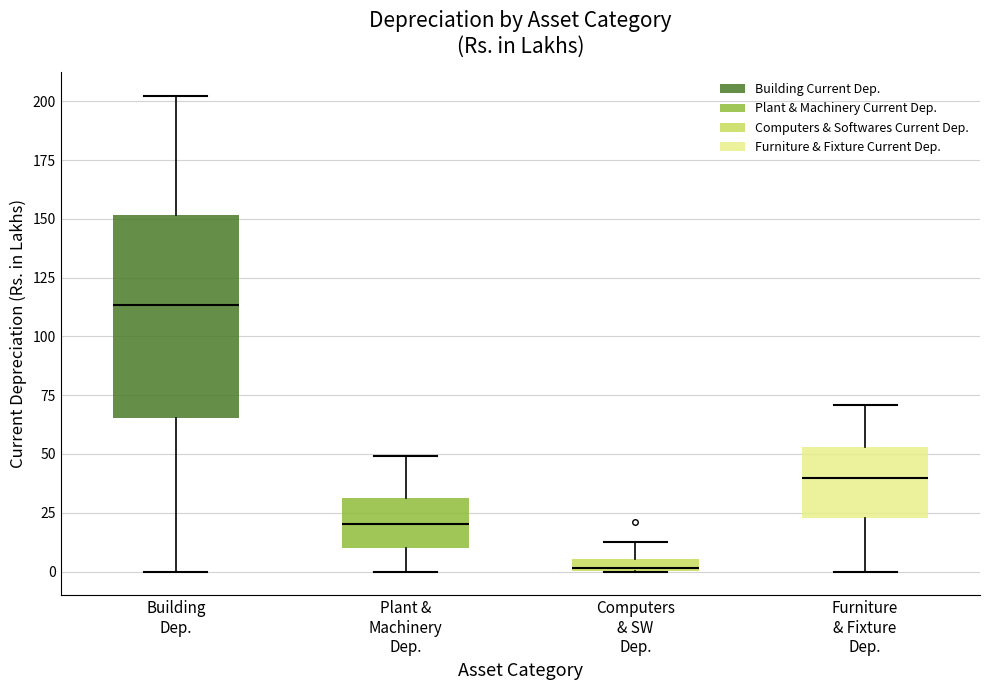

Which box is the tallest, from its lower edge to its upper edge?

Building Dep.